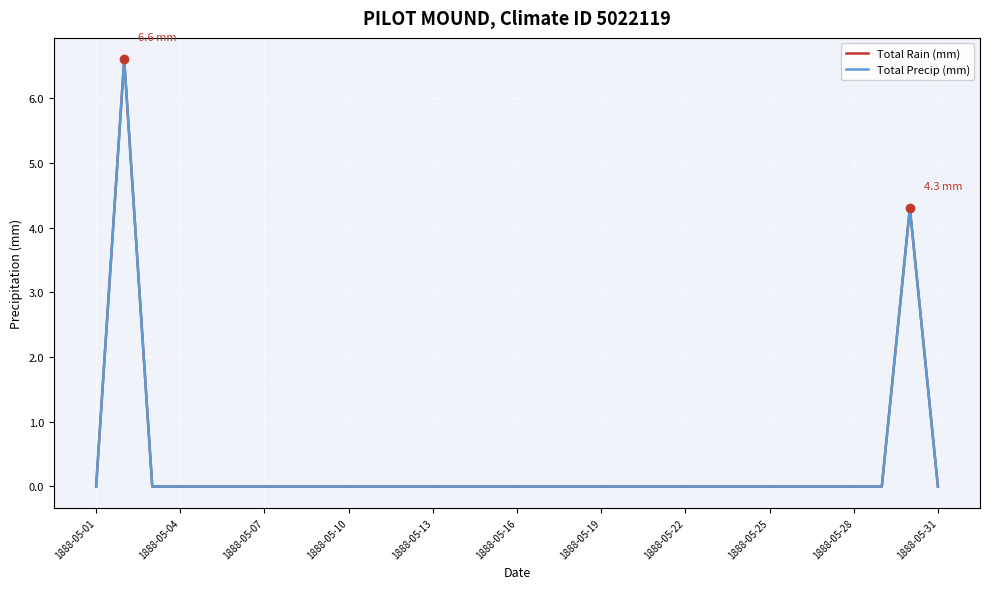

Does the chart have visible grid lines?

Yes